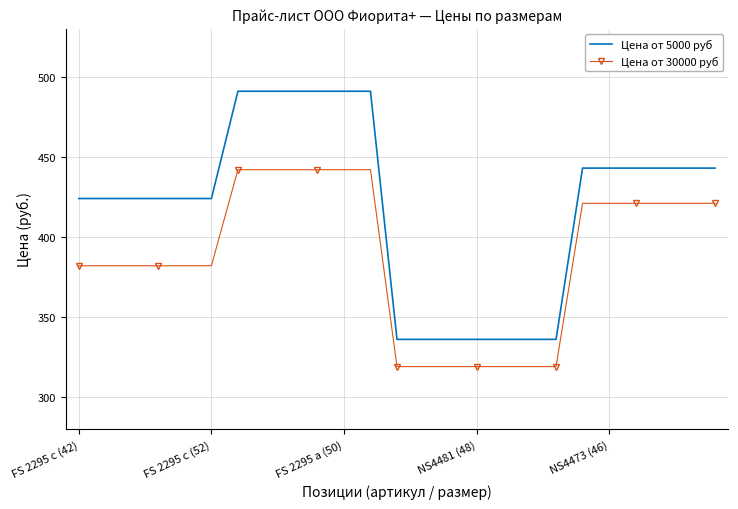

True or false: Цена от 30000 руб and Цена от 5000 руб cross at least once.

False